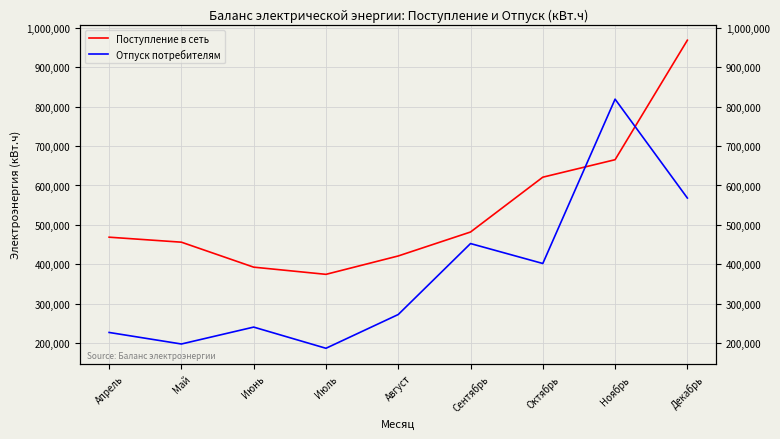

Between Сентябрь and Октябрь, which series saw the biggest shift?

Поступление в сеть